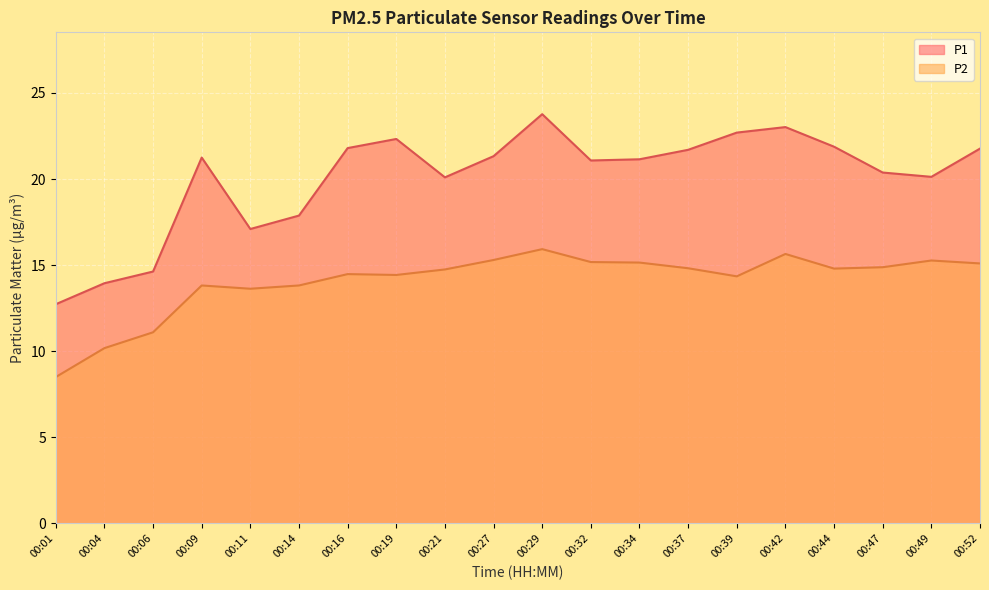

Reading right to left, list all the values displayed in this chart.

P1: 00:52=21.8	00:49=20.1	00:47=20.4	00:44=21.9	00:42=23.0	00:39=22.7	00:37=21.7	00:34=21.1	00:32=21.1	00:29=23.8	00:27=21.3	00:21=20.1	00:19=22.3	00:16=21.8	00:14=17.9	00:11=17.1	00:09=21.2	00:06=14.6	00:04=13.9	00:01=12.7
P2: 00:52=15.1	00:49=15.3	00:47=14.9	00:44=14.8	00:42=15.7	00:39=14.3	00:37=14.8	00:34=15.2	00:32=15.2	00:29=15.9	00:27=15.3	00:21=14.8	00:19=14.4	00:16=14.5	00:14=13.8	00:11=13.6	00:09=13.8	00:06=11.1	00:04=10.2	00:01=8.5